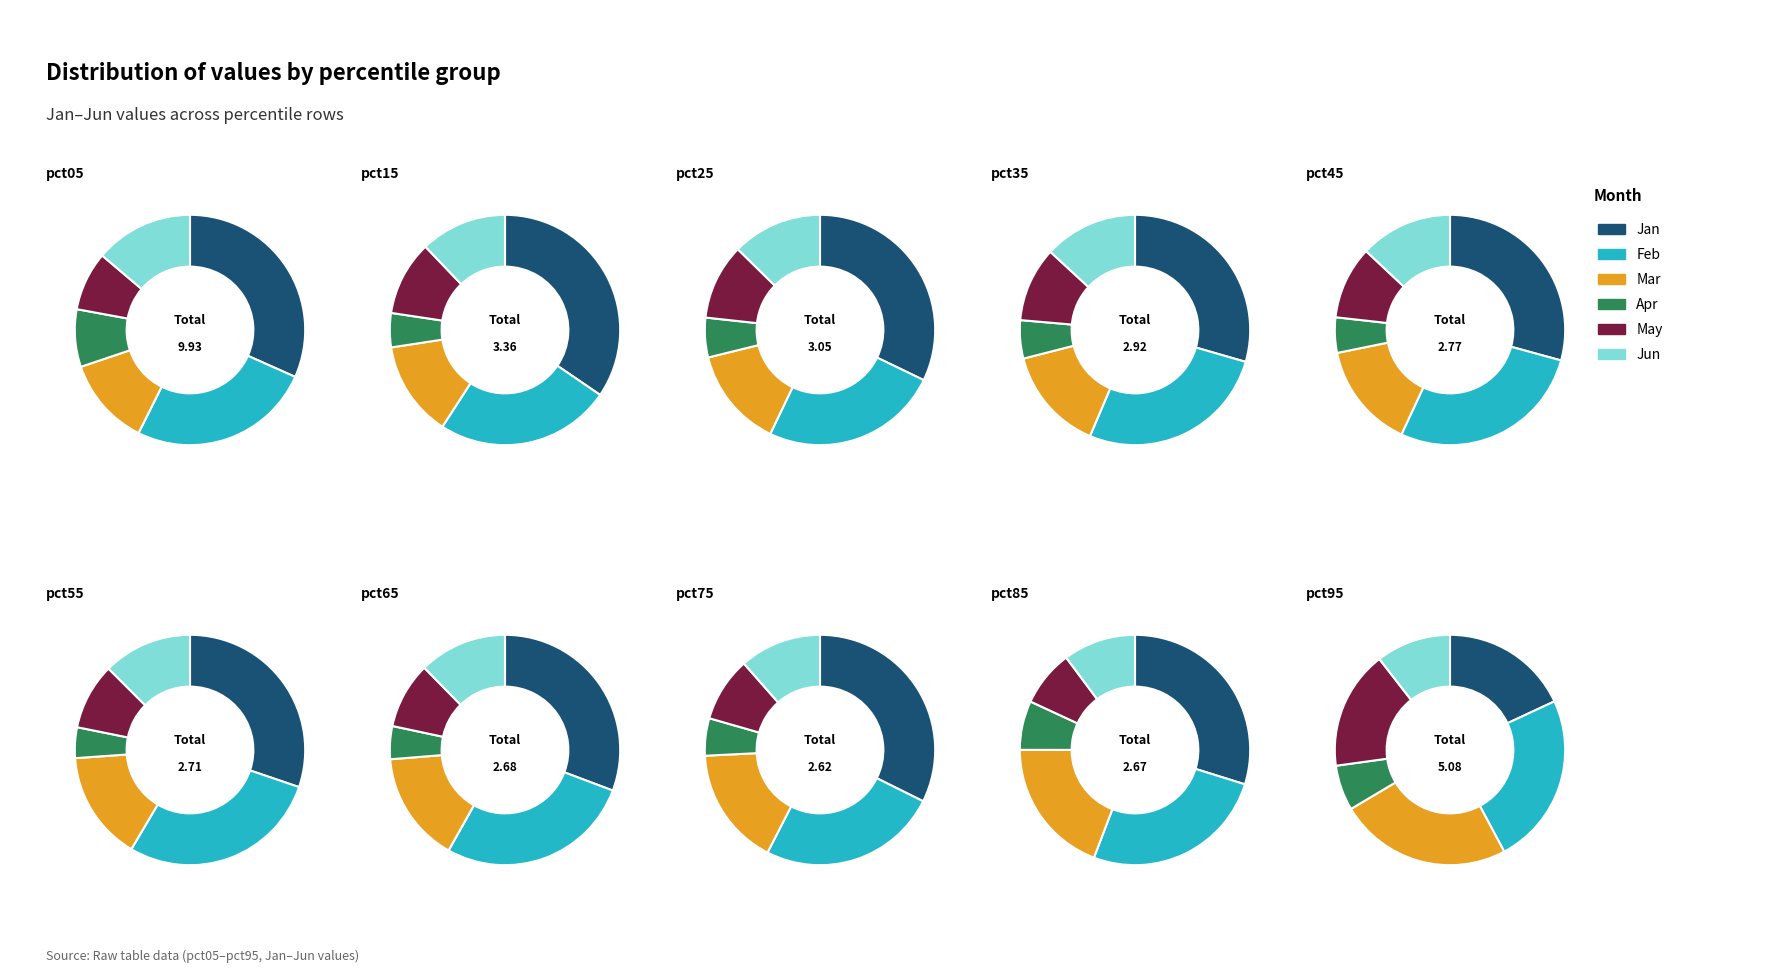

Which slice is the smallest?

pct55